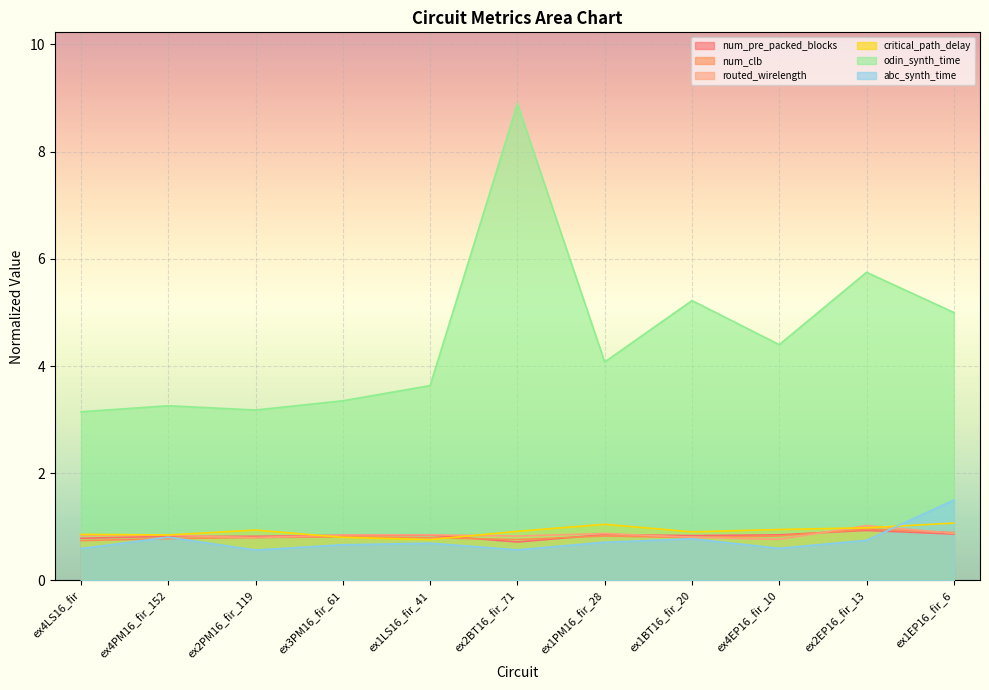

Is it true that critical_path_delay equals 0.5 at ex1PM16_fir_28?

False